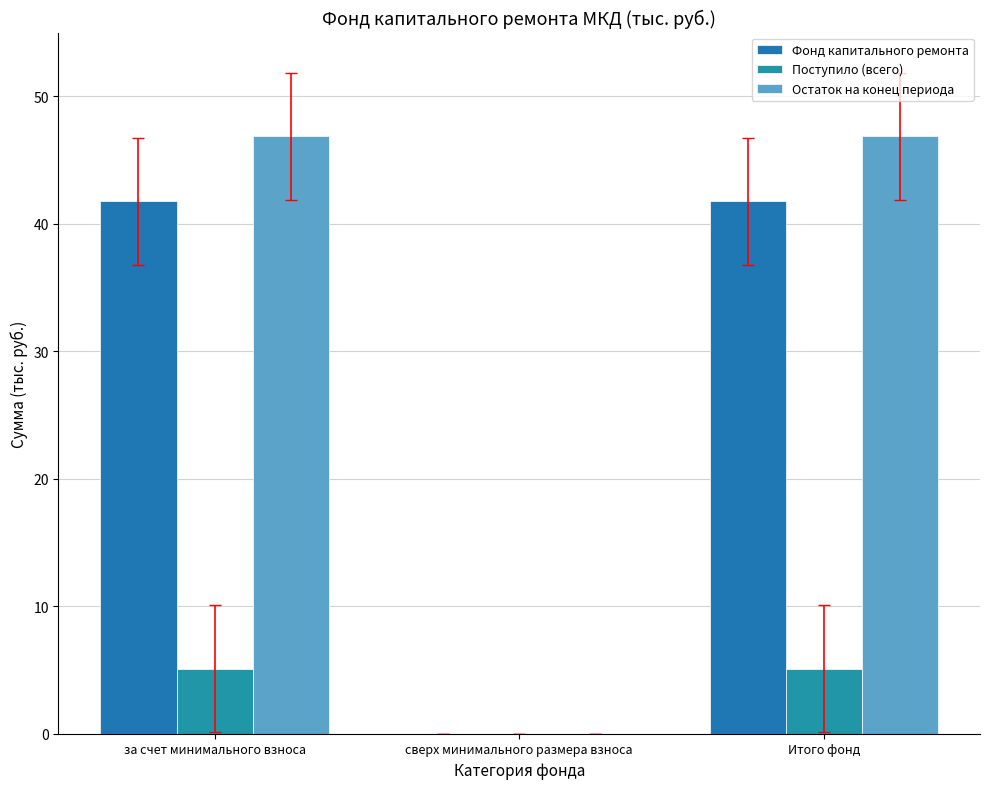

At which category is the sum across all series the highest?

за счет минимального взноса